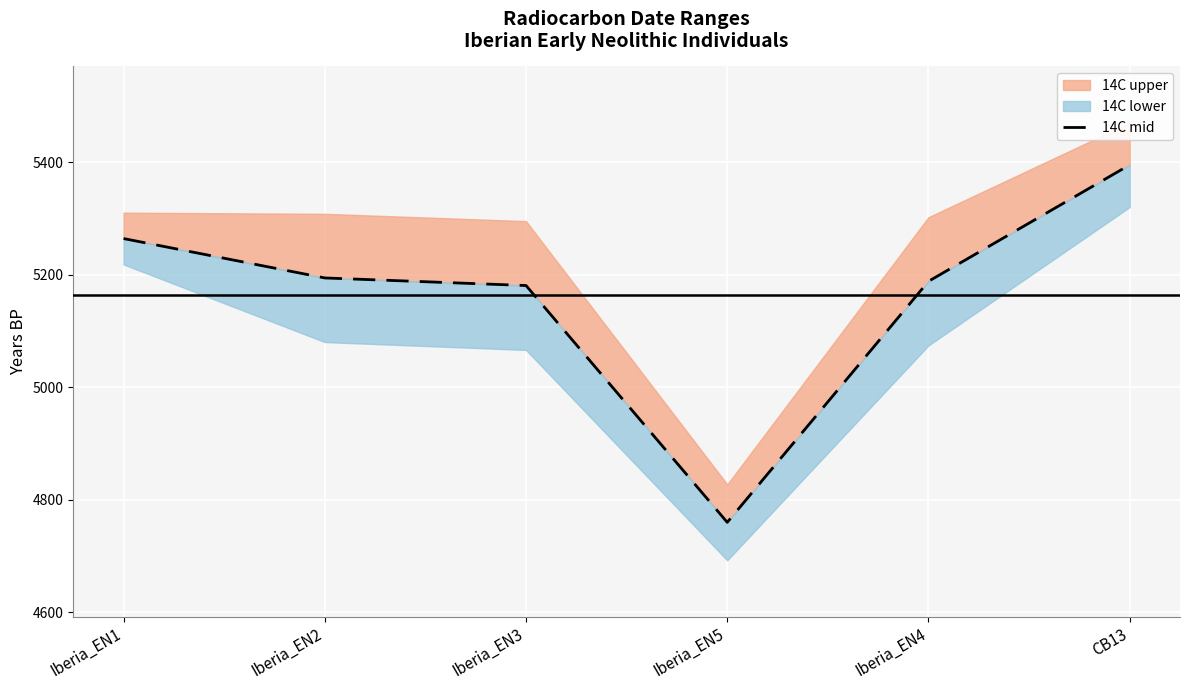

List the labels in order of value, smallest first.

Iberia_EN5, Iberia_EN3, Iberia_EN4, Iberia_EN2, Iberia_EN1, CB13